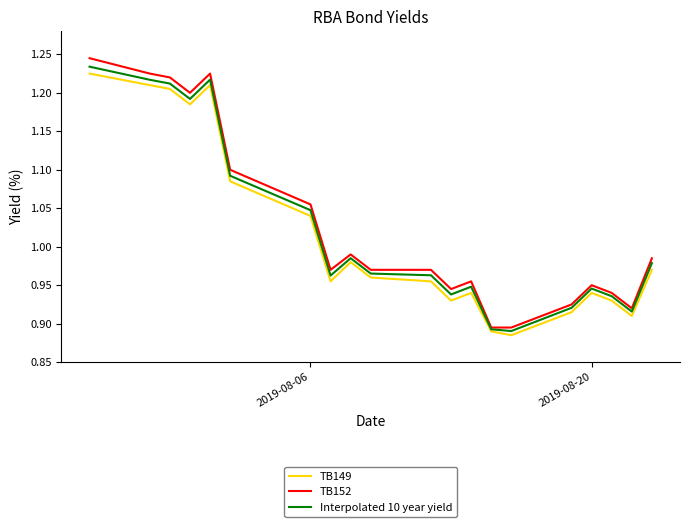

Does the chart display data point markers on the line(s)?

No